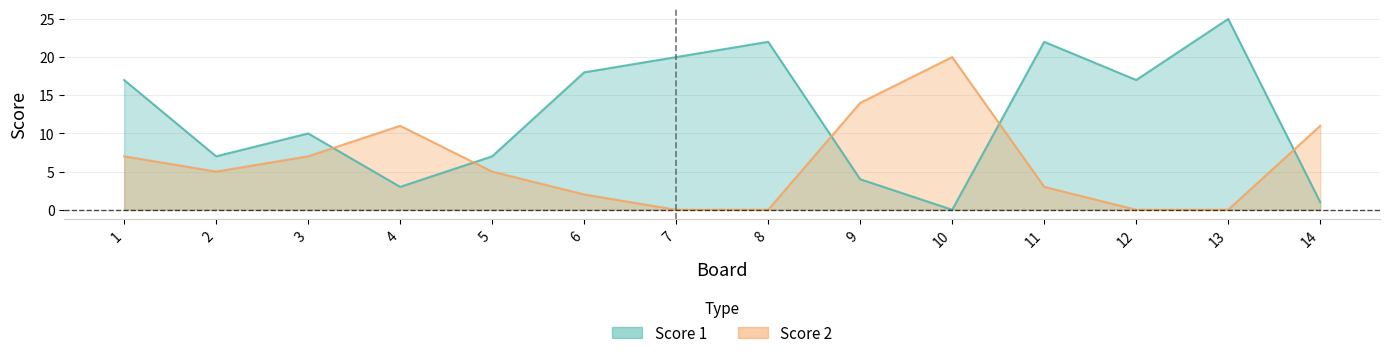

True or false: Score 2 and Score 1 cross at least once.

True